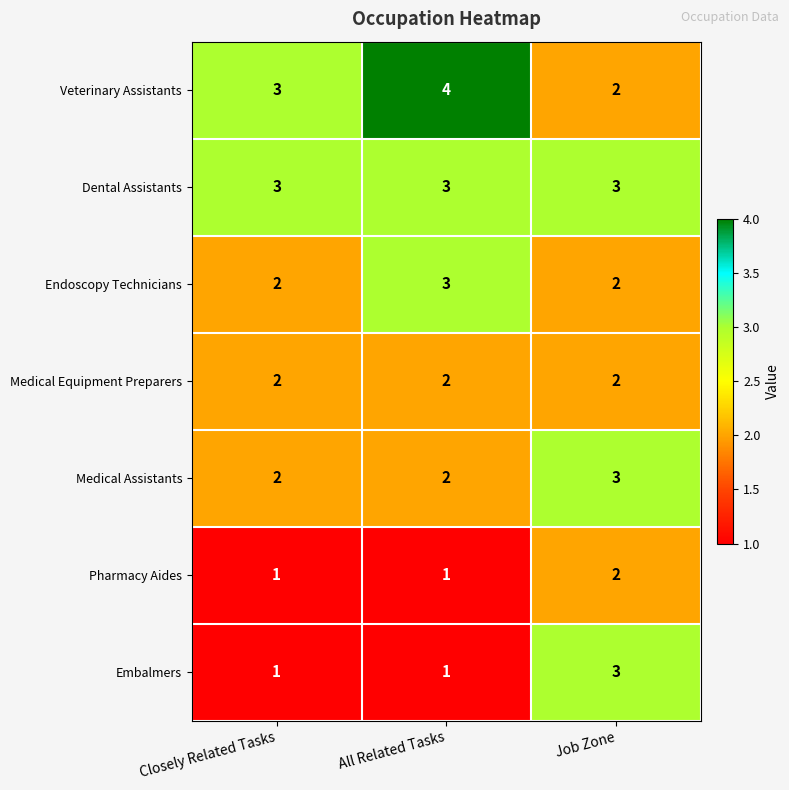

Is it true that Endoscopy Technicians equals 2 at Closely Related Tasks?

True